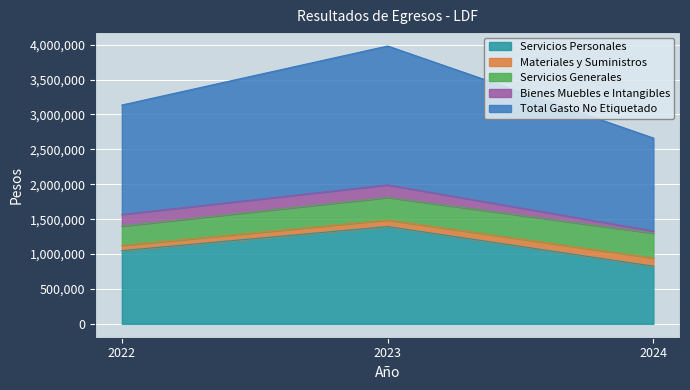

Reading right to left, extract all data points from this chart.

Servicios Personales: 825615.9	1393930.1	1048763.3
Materiales y Suministros: 117627.9	93899.5	74533.1
Servicios Generales: 355542.2	323101.3	277537.6
Bienes Muebles e Intangibles: 32317.6	179635.1	166959.2
Total Gasto No Etiquetado: 1331103.6	1990566.1	1567793.1